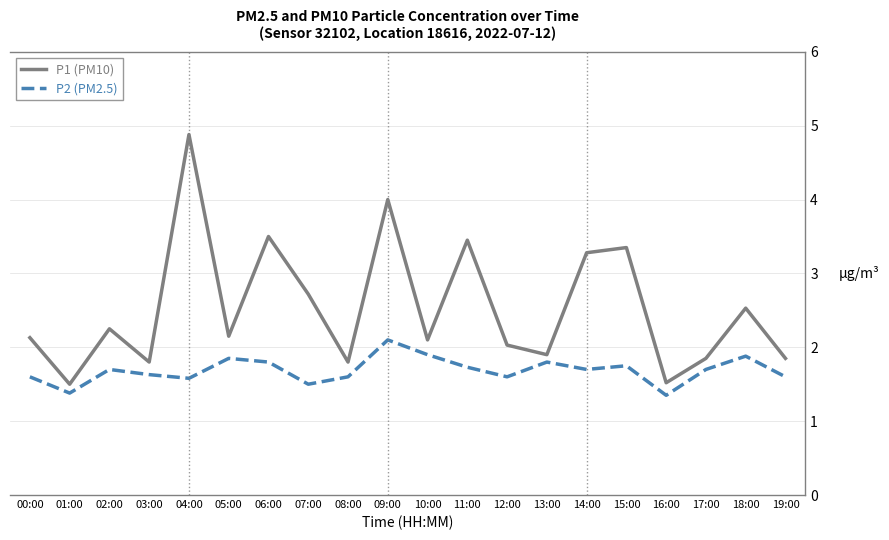

Does the chart have visible grid lines?

Yes